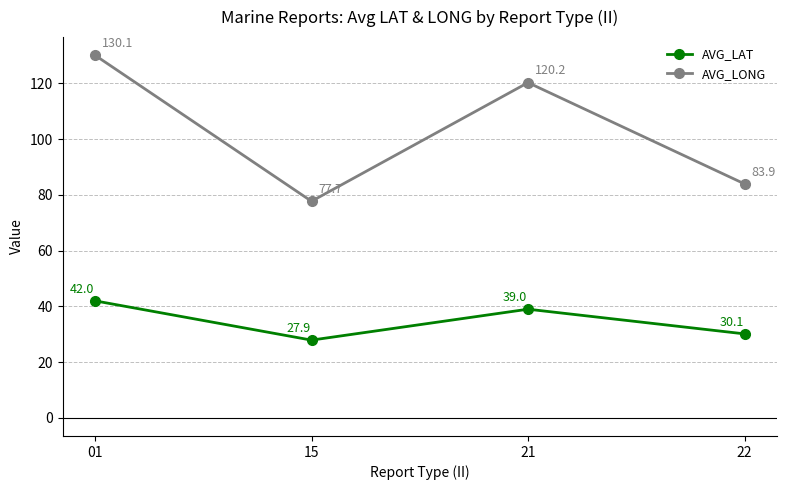

What is the maximum value for AVG_LAT?

42.0